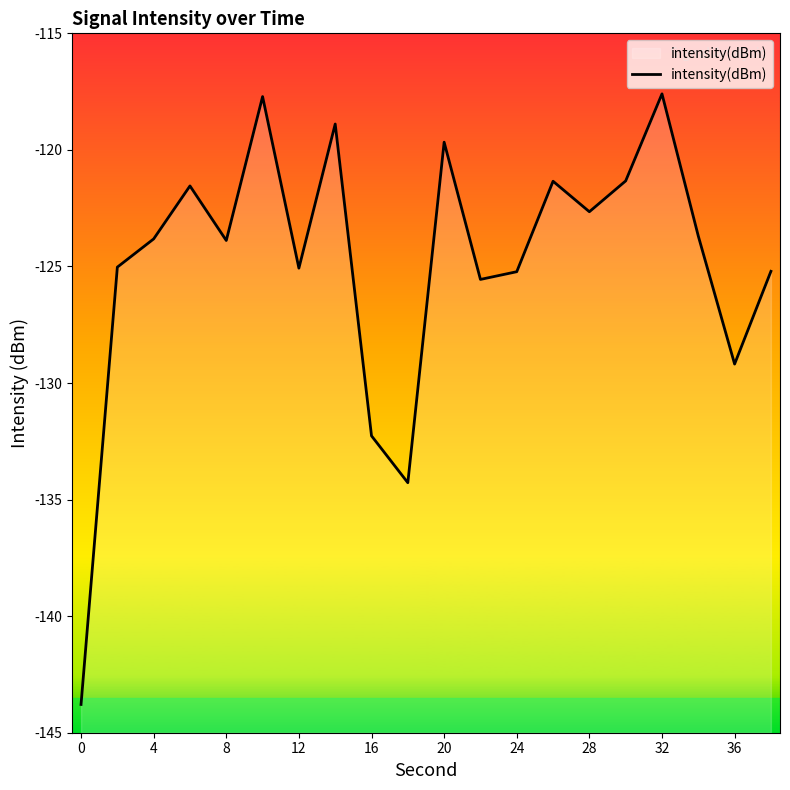

The chart shows a value of -143.8 at 0. True or false?

True